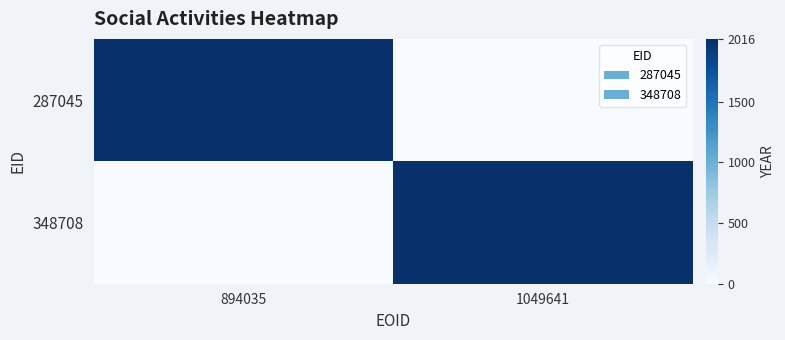

Which series has the widest spread of values?

287045